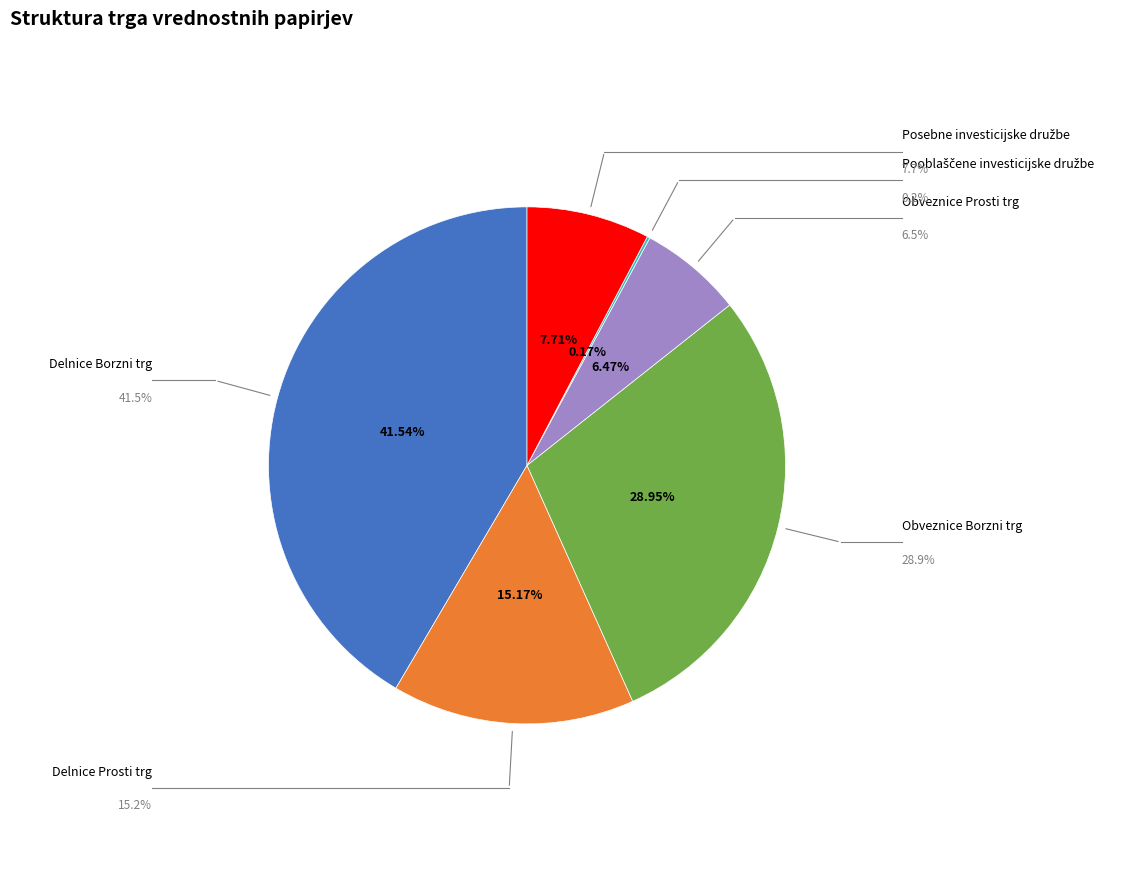

Is there a majority slice in this chart?

No